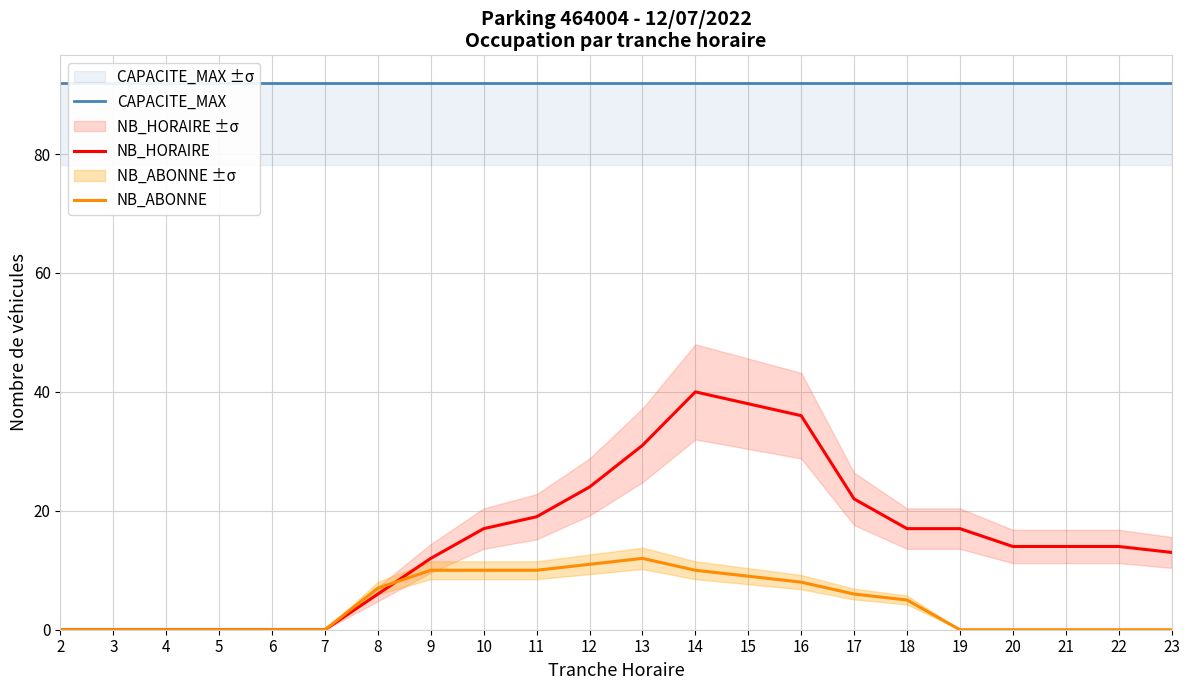

What is the sum of all NB_HORAIRE values?

334